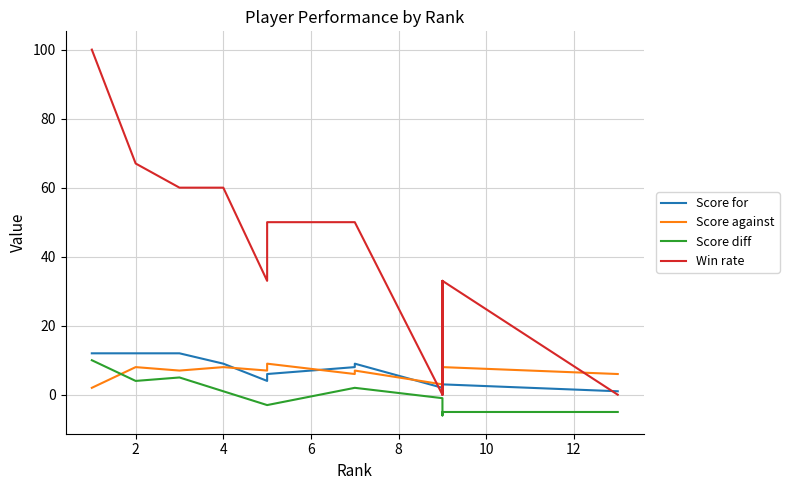

True or false: Score for has more than 0 points higher than both neighbors.

True